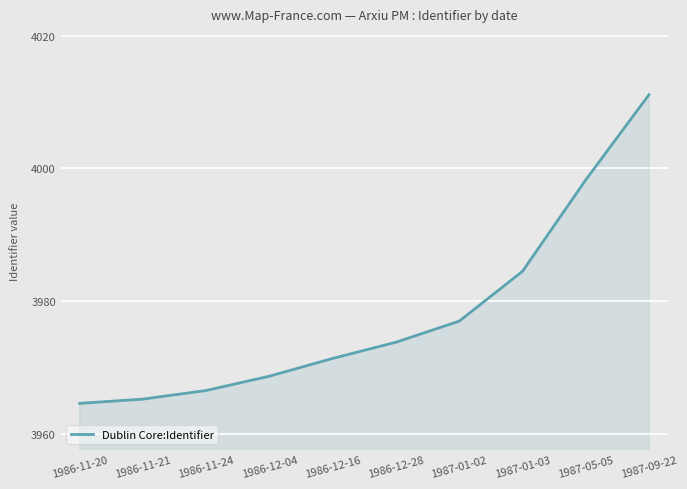

Does the chart have visible grid lines?

Yes